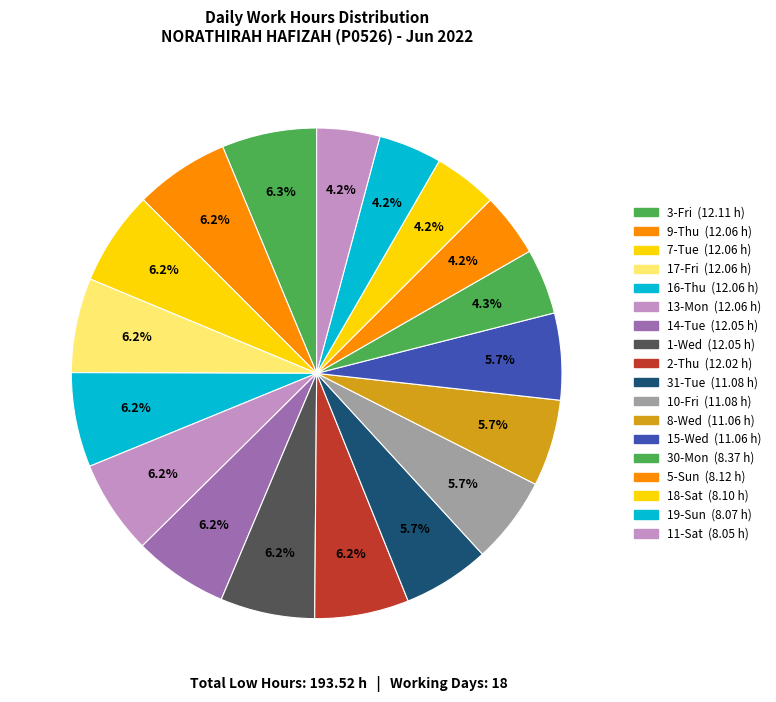

Which slice is the smallest?

11-Sat